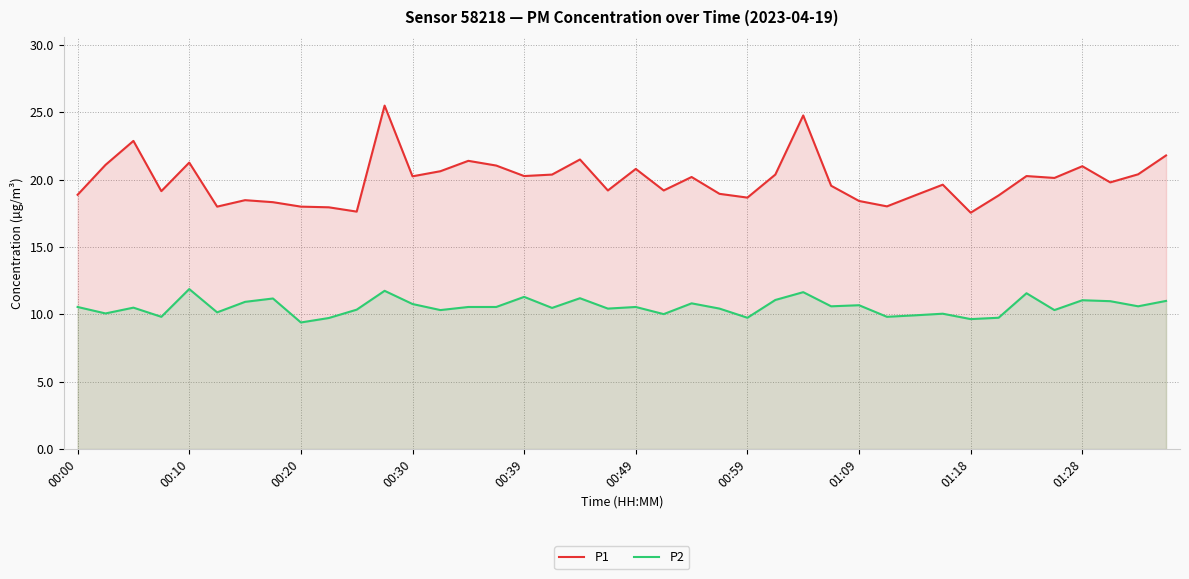

True or false: P1 has a value of 21.4 at 14.

True